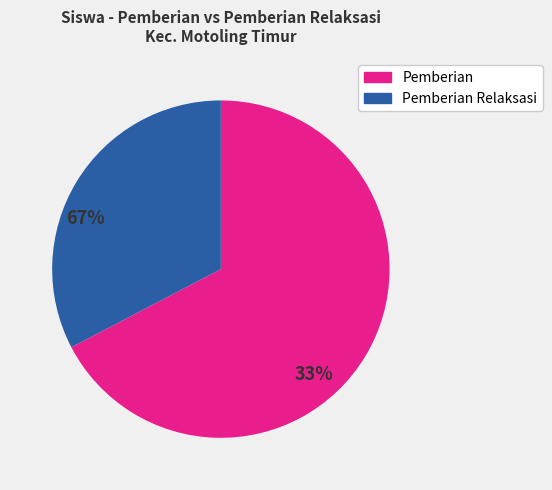

Does Pemberian represent more than half of the total?

Yes